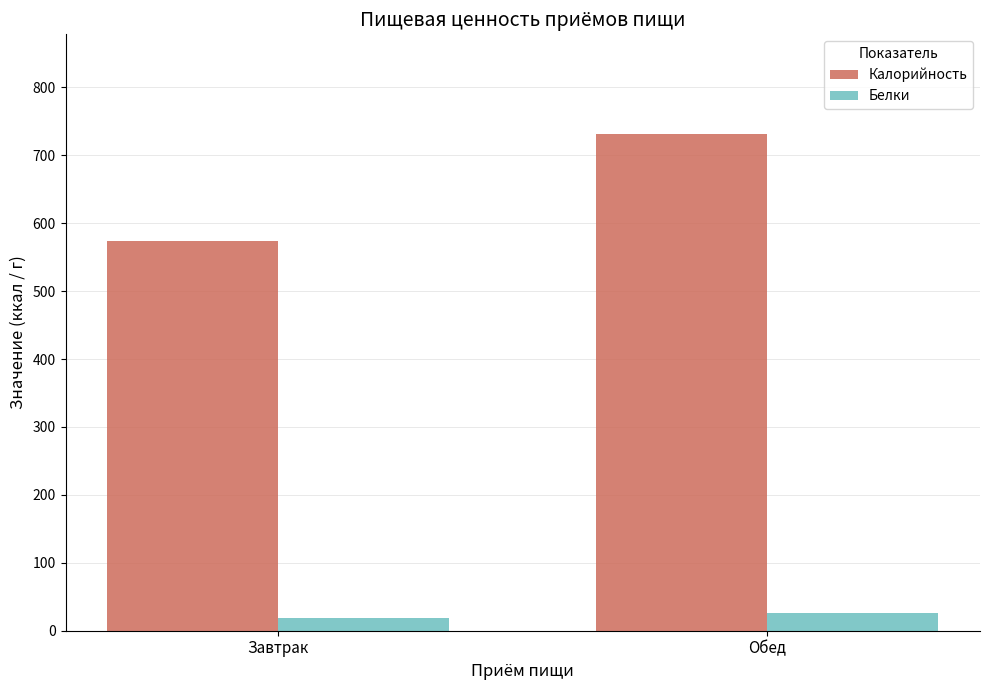

Reading left to right, extract all data points from this chart.

Калорийность: Завтрак=574.0	Обед=731.8
Белки: Завтрак=18.7	Обед=26.3